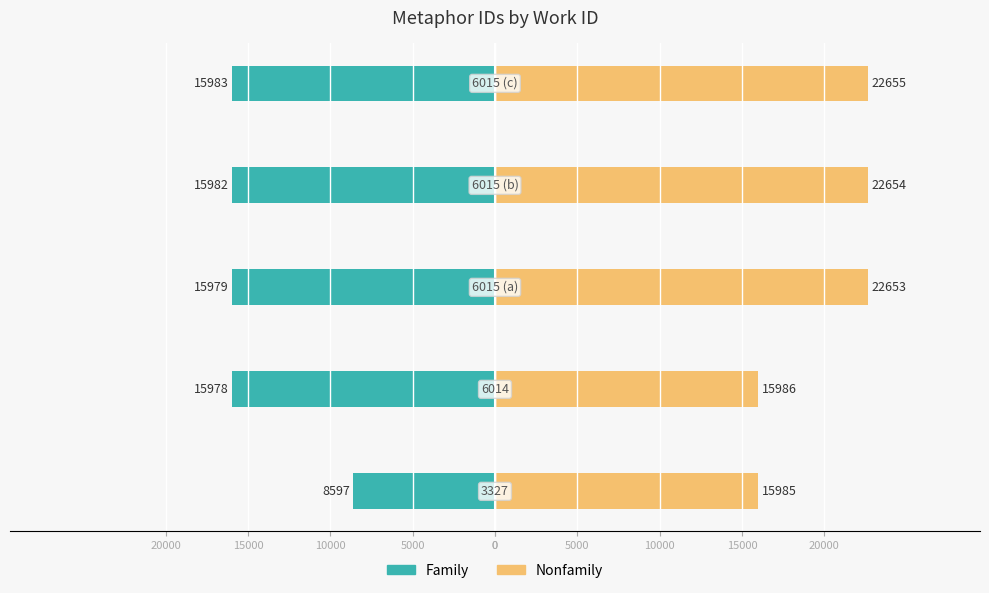

How many data points in Family are above -15979?

2